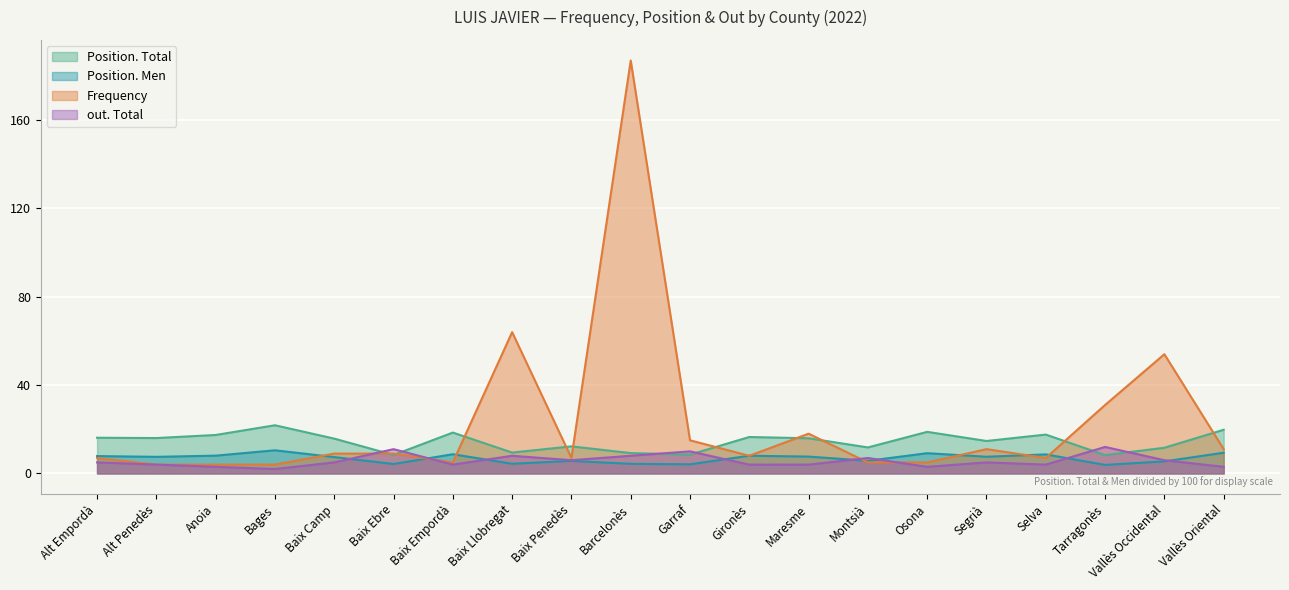

The out. Total series shows 0.9 at Gironès. True or false?

False